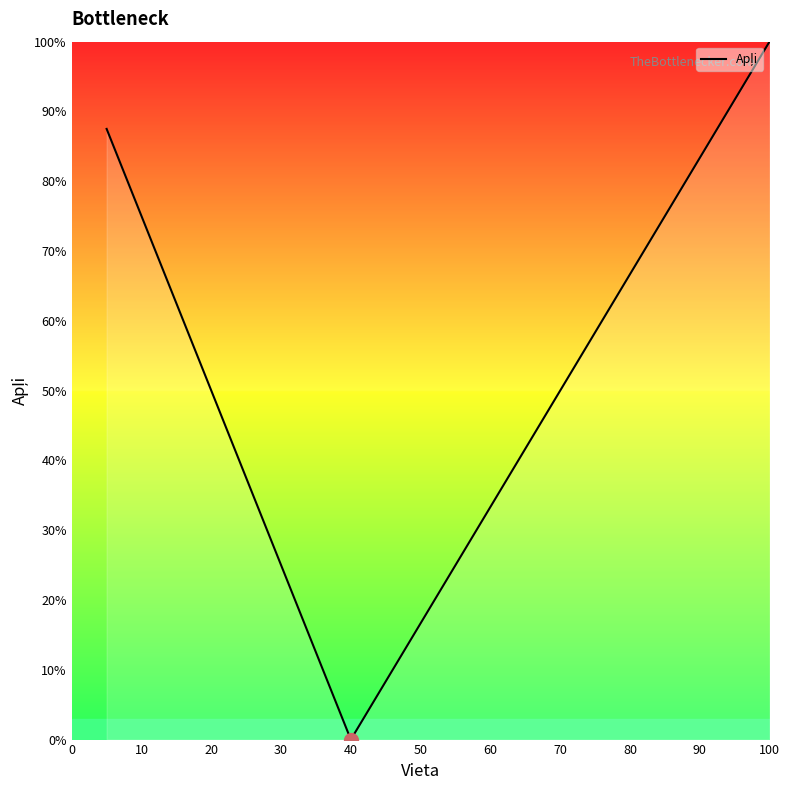

What is the difference between the maximum and minimum values?

100.0